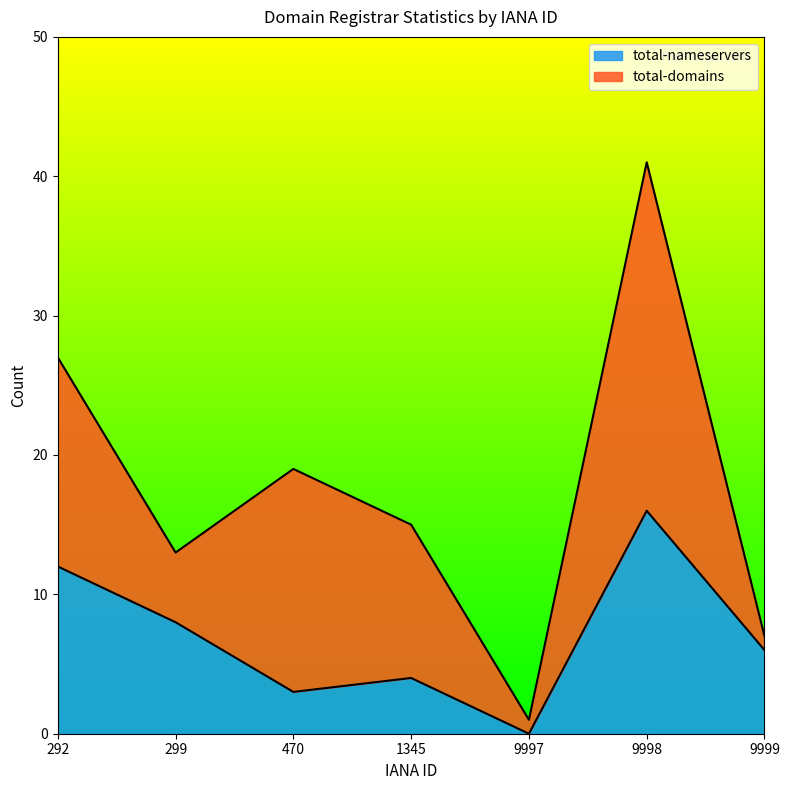

Reading right to left, extract all data points from this chart.

9999=6	9998=16	9997=0	1345=4	470=3	299=8	292=12